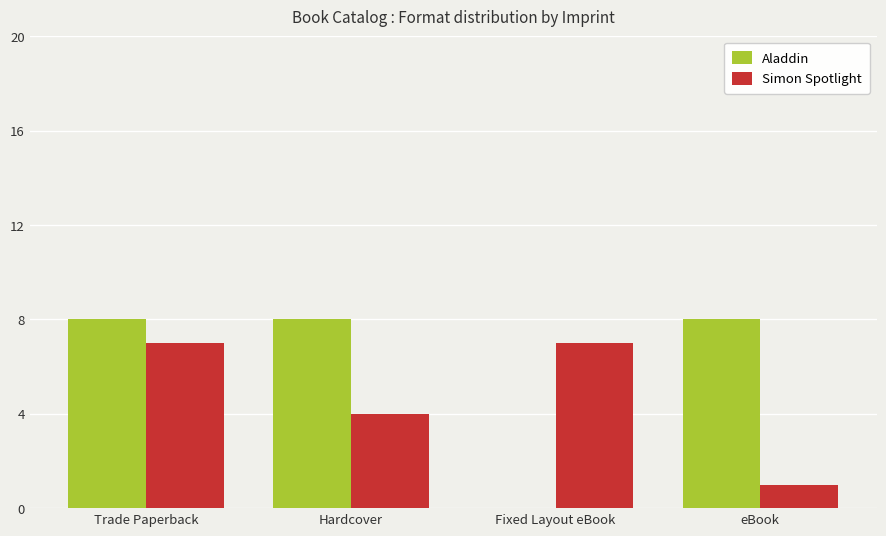

Are the bars horizontal?

No